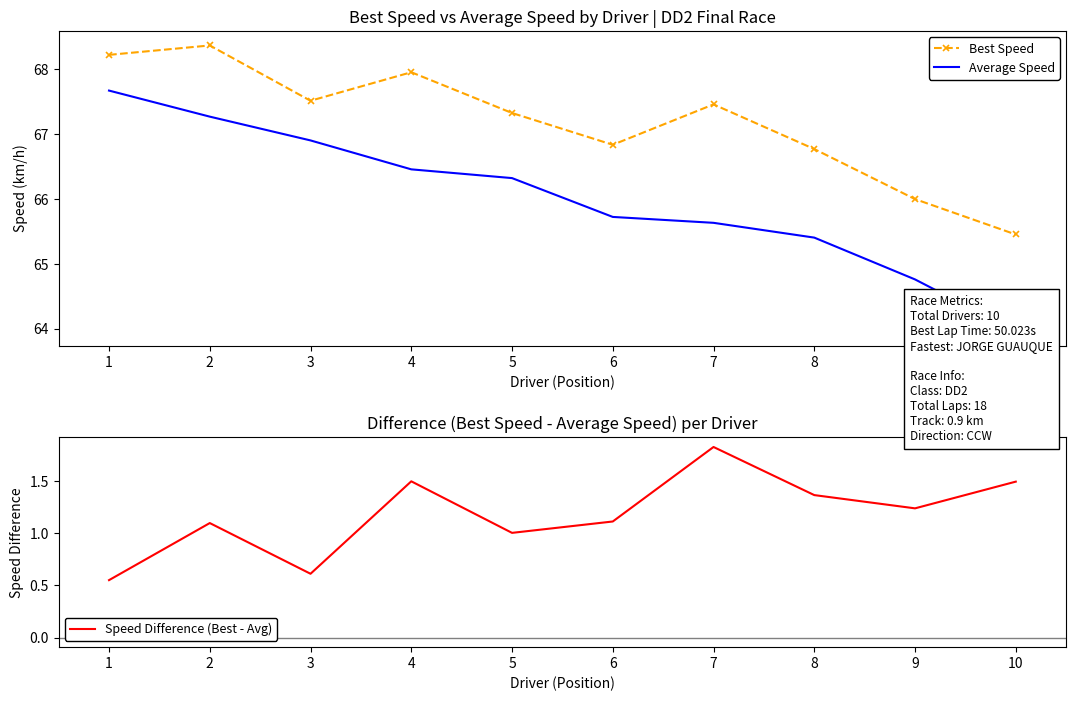

At which label does Best Speed reach its minimum?

10